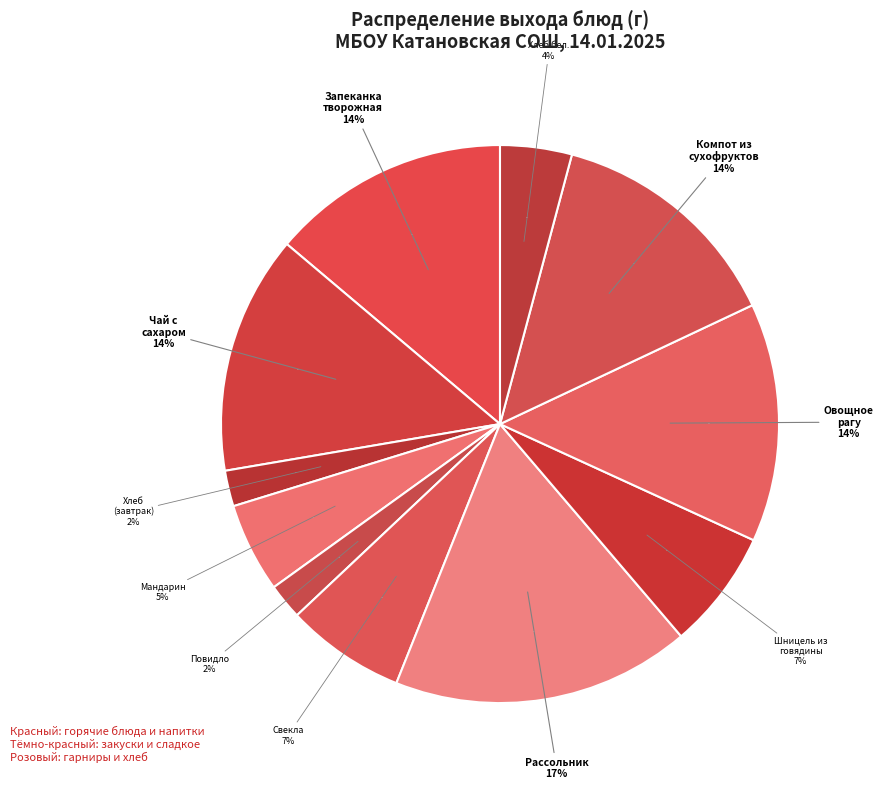

Rank the categories by value from lowest to highest.

Хлеб (завтрак), Повидло, Хлеб бел., Мандарин, Свекла, Шницель из говядины, Запеканка творожная с морковью, Чай с сахаром, Овощное рагу, Компот из сухофруктов, Рассольник